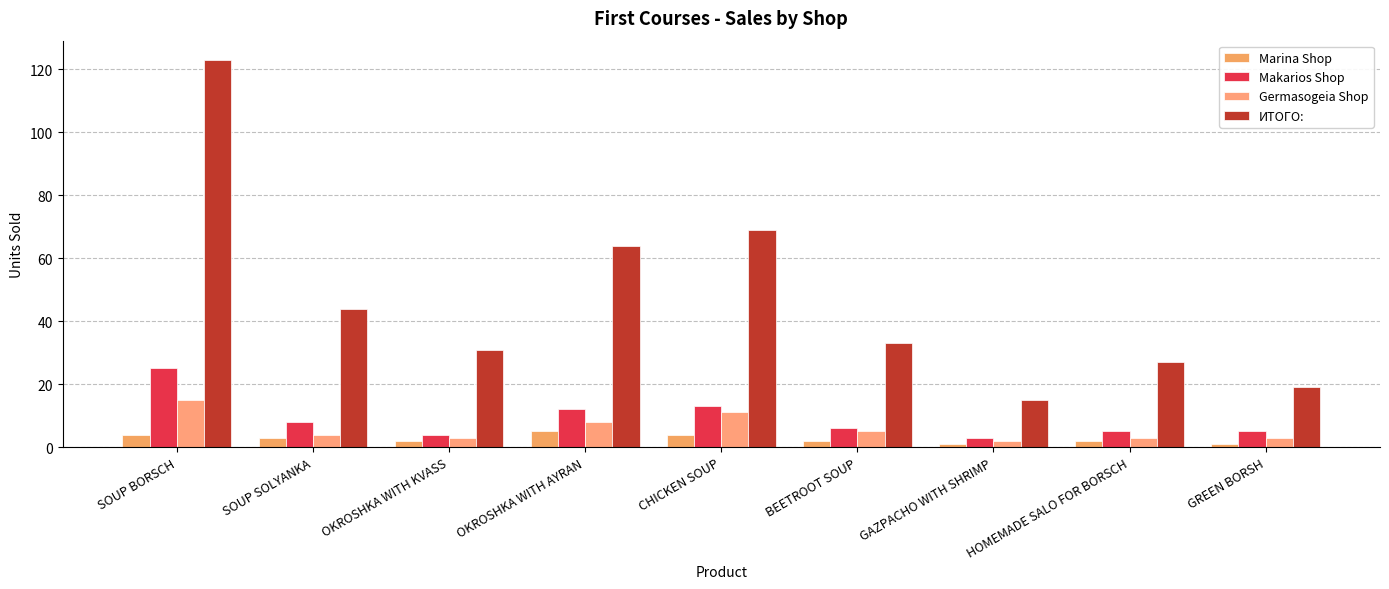

Reading right to left, transcribe all the data shown in this chart.

Marina Shop: 1	2	1	2	4	5	2	3	4
Makarios Shop: 5	5	3	6	13	12	4	8	25
Germasogeia Shop: 3	3	2	5	11	8	3	4	15
ИТОГО:: 19	27	15	33	69	64	31	44	123